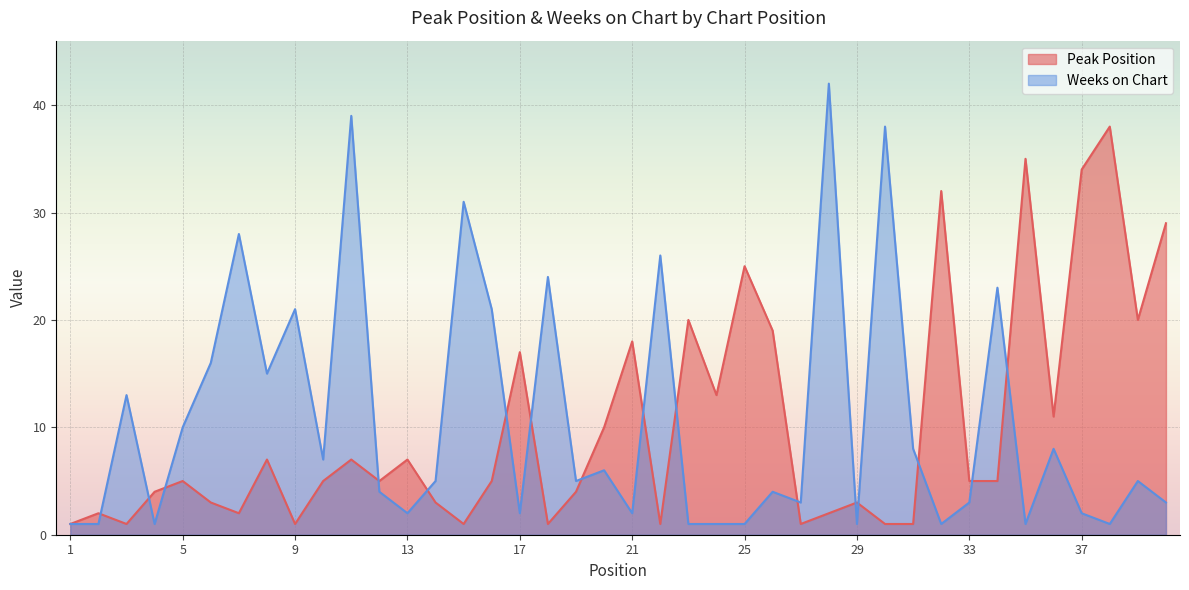

Between 3 and 1, which is larger?

3